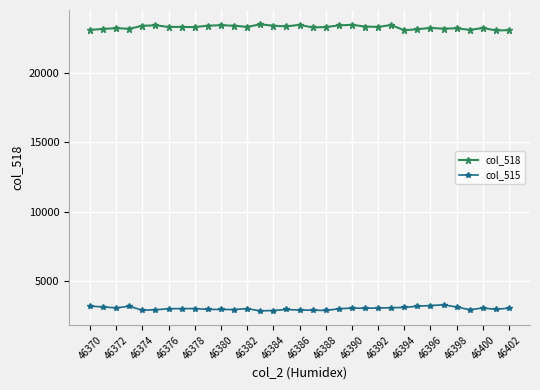

True or false: col_515 has more than 0 points higher than both neighbors.

True